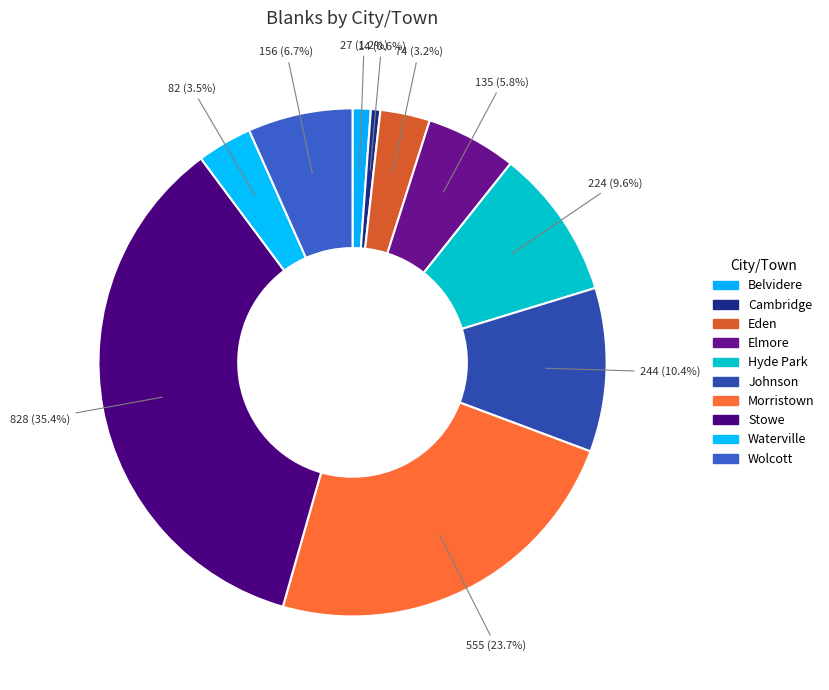

Which category has the smallest portion of the pie?

Cambridge